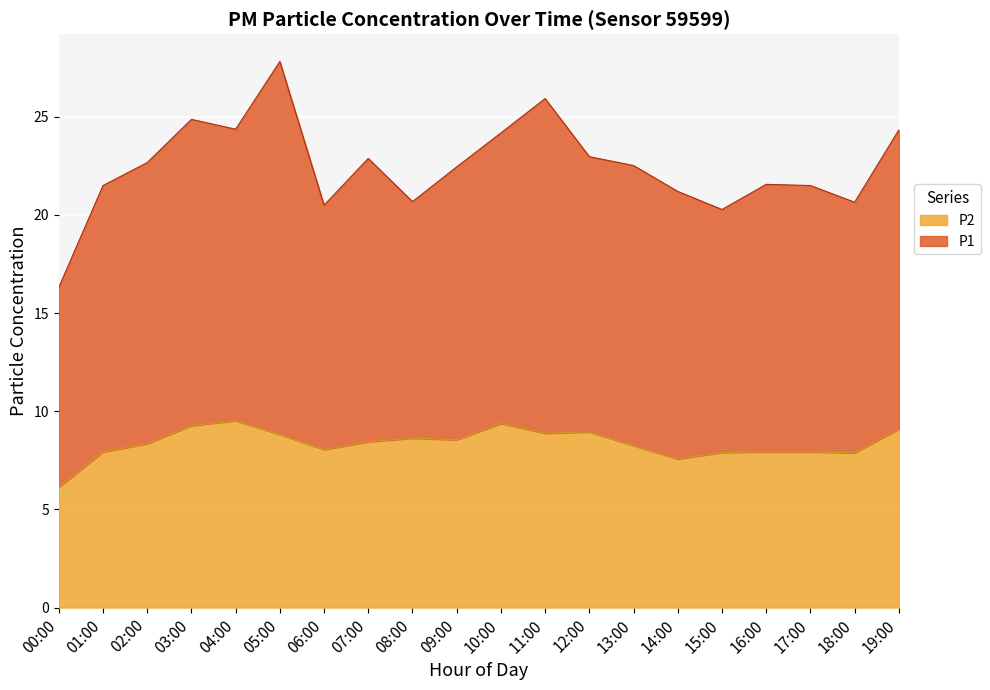

What is the average value?

8.4